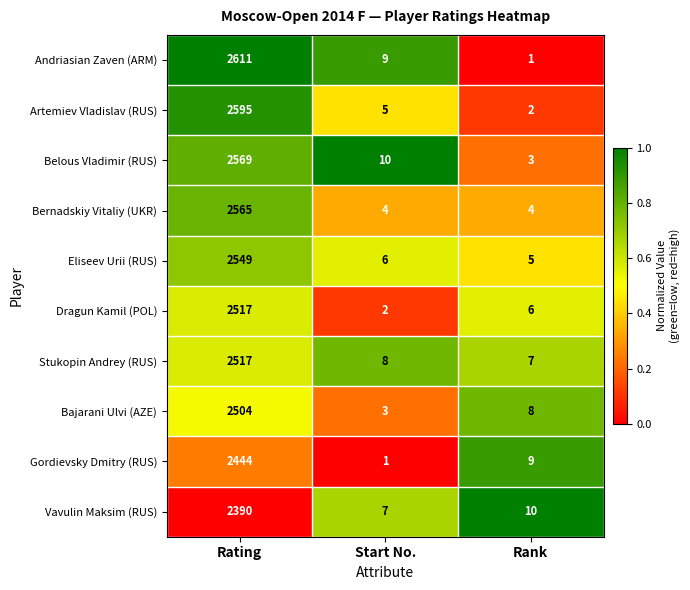

What is the spread (max minus min) of values at Rank?

9